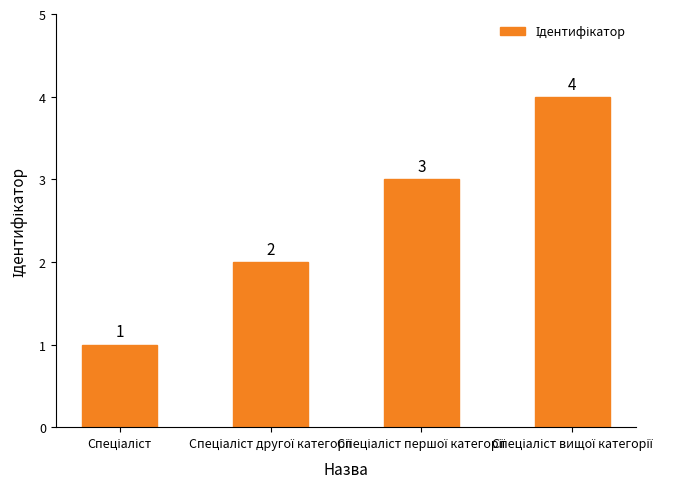

What is the maximum value shown in the chart?

4